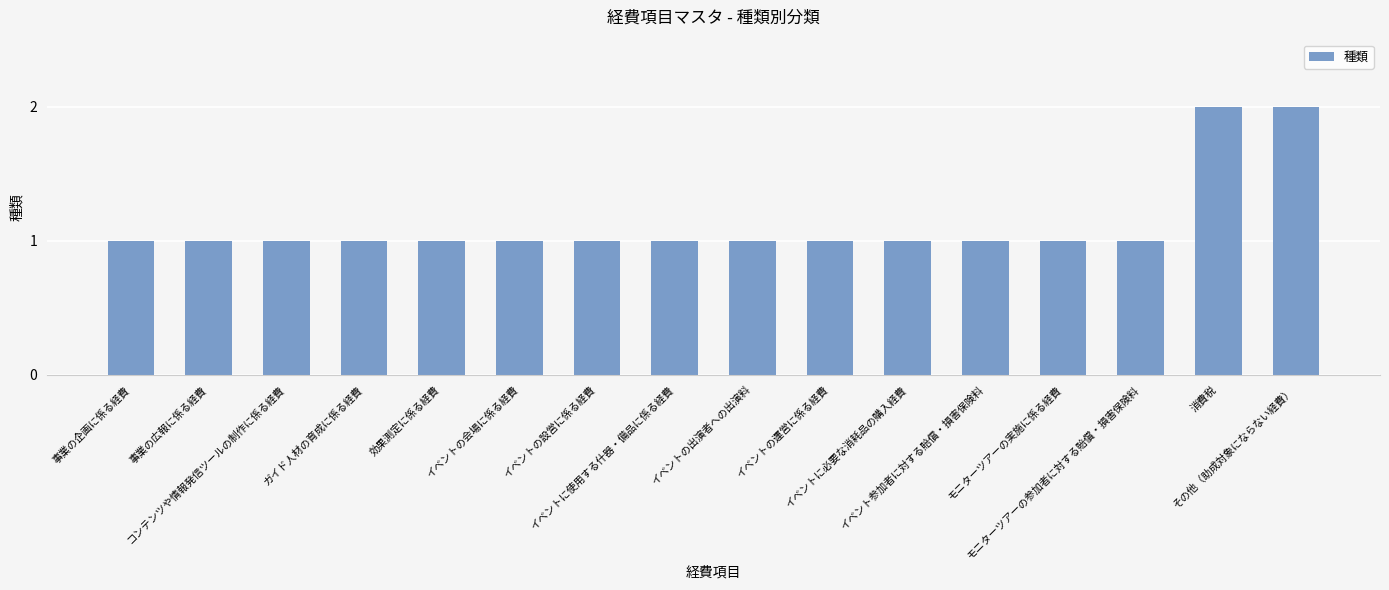

Reading left to right, list all the values displayed in this chart.

事業の企画に係る経費=1	事業の広報に係る経費=1	コンテンツや情報発信ツールの制作に係る経費=1	ガイド人材の育成に係る経費=1	効果測定に係る経費=1	イベントの会場に係る経費=1	イベントの設営に係る経費=1	イベントに使用する什器・備品に係る経費=1	イベントの出演者への出演料=1	イベントの運営に係る経費=1	イベントに必要な消耗品の購入経費=1	イベント参加者に対する賠償・損害保険料=1	モニターツアーの実施に係る経費=1	モニターツアーの参加者に対する賠償・損害保険料=1	消費税=2	その他（助成対象にならない経費）=2